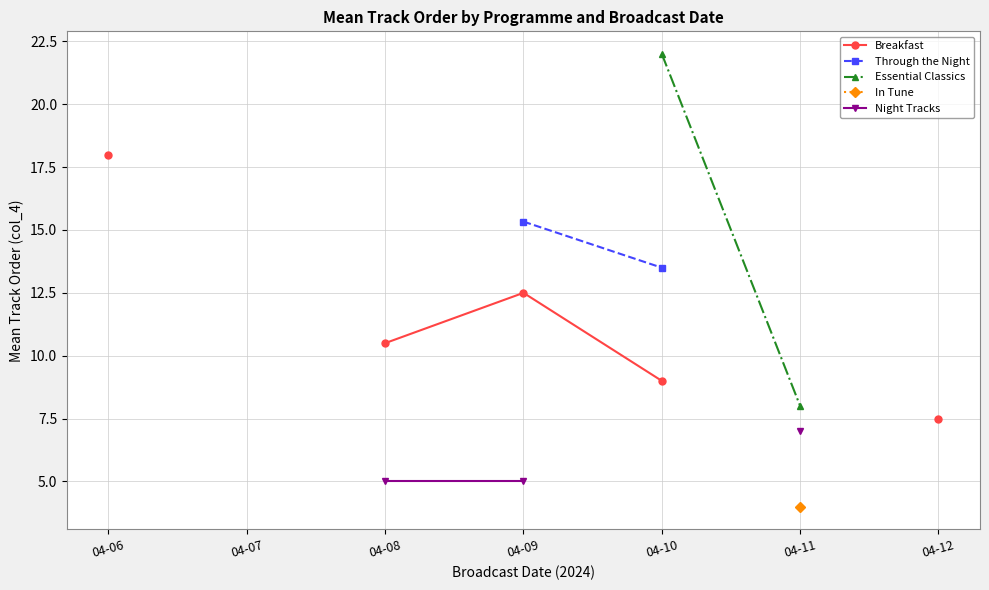

What is the smallest value displayed?

4.0